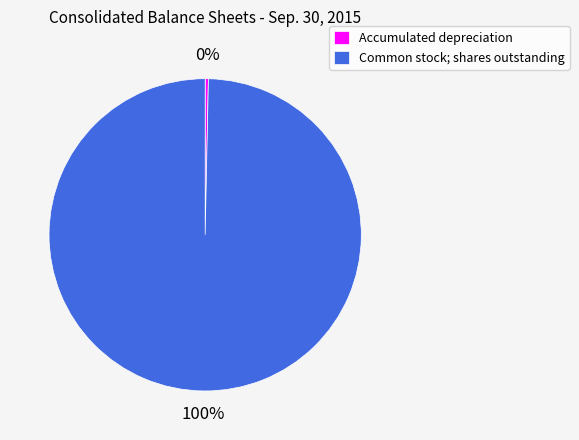

Which slice is the smallest?

Accumulated depreciation